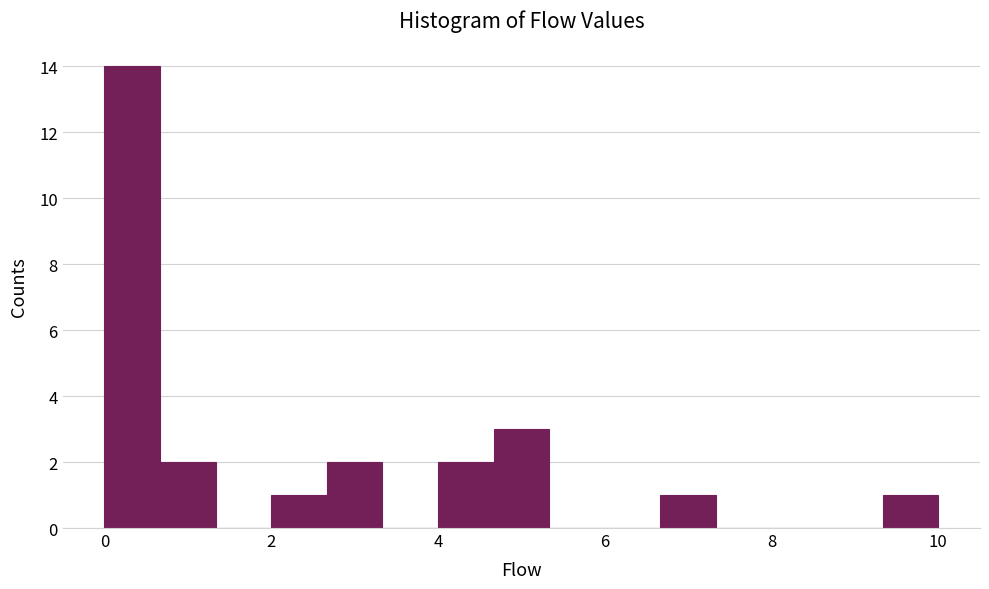

Around what value on the x-axis is the tallest bar? Give the approximate position of its centre, as read against the axis.

0.4